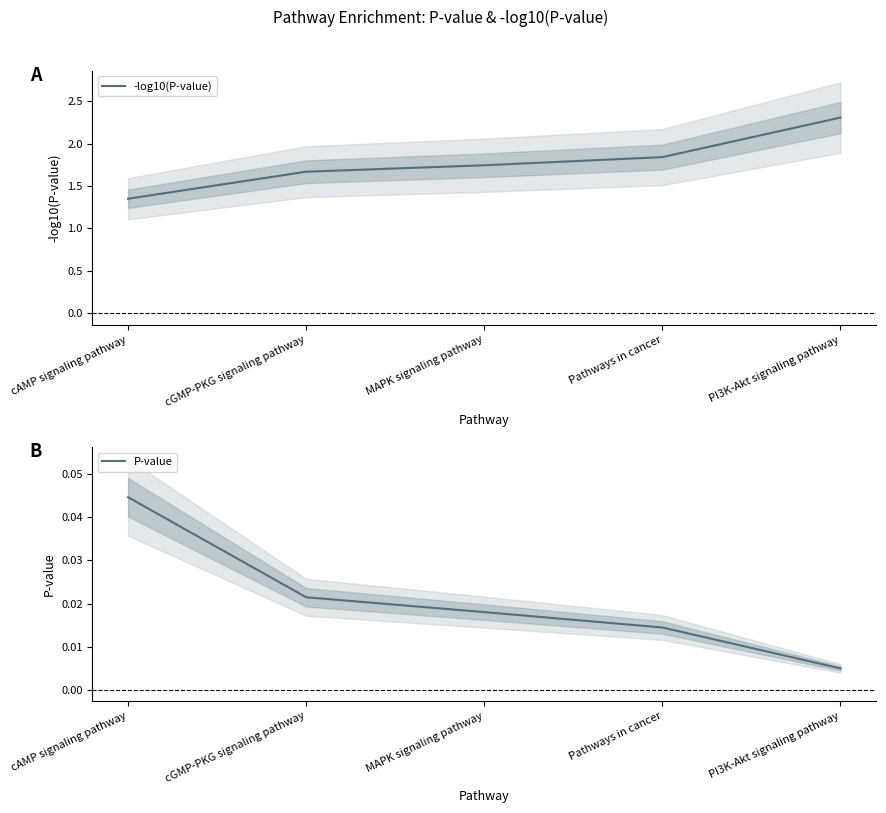

Reading right to left, list all the values displayed in this chart.

-log10(P-value): PI3K-Akt signaling pathway=2.3	Pathways in cancer=1.8	MAPK signaling pathway=1.7	cGMP-PKG signaling pathway=1.7	cAMP signaling pathway=1.3
P-value: PI3K-Akt signaling pathway=0.0	Pathways in cancer=0.0	MAPK signaling pathway=0.0	cGMP-PKG signaling pathway=0.0	cAMP signaling pathway=0.0